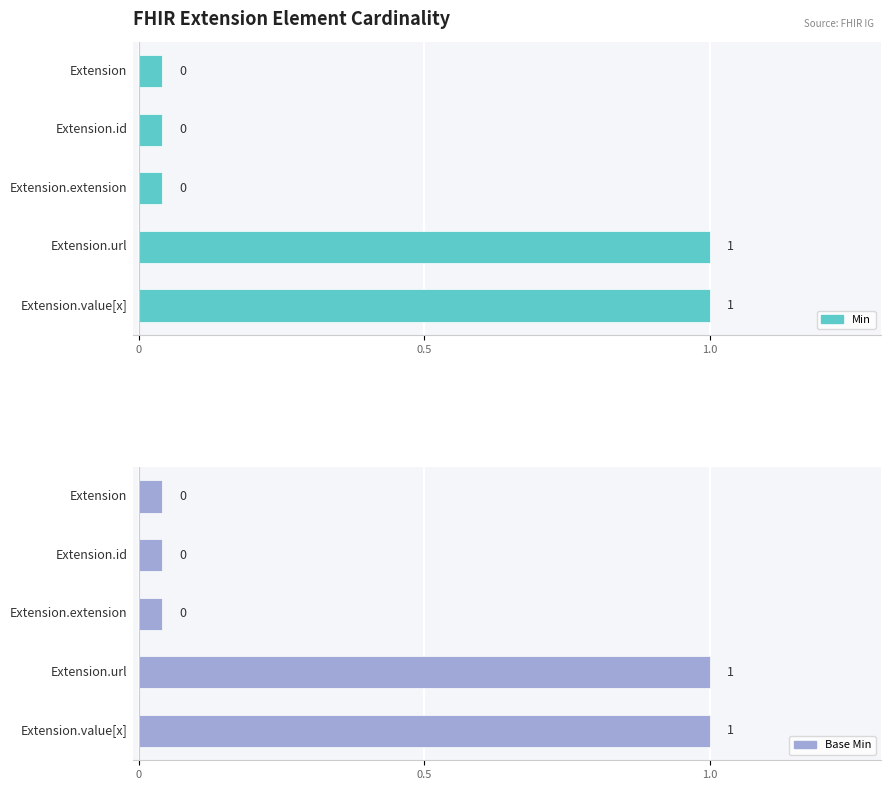

Which series has the largest total across all categories?

Min